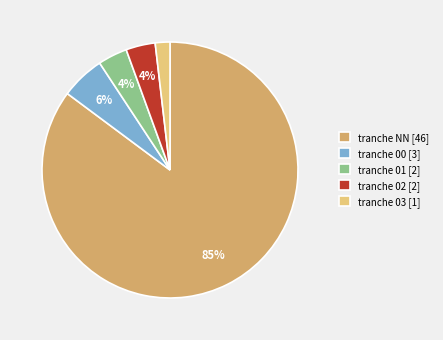

How many segments does this pie chart have?

5